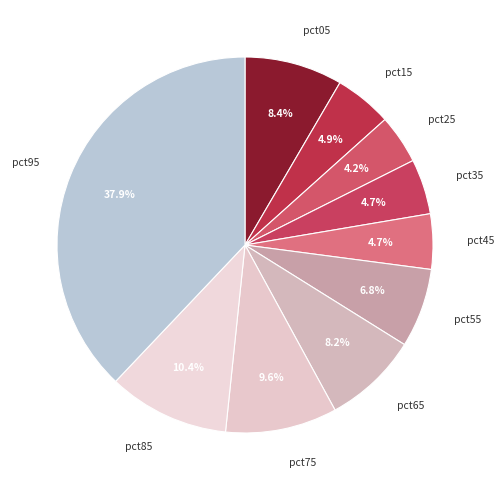

Is pct85 the majority of the pie?

No